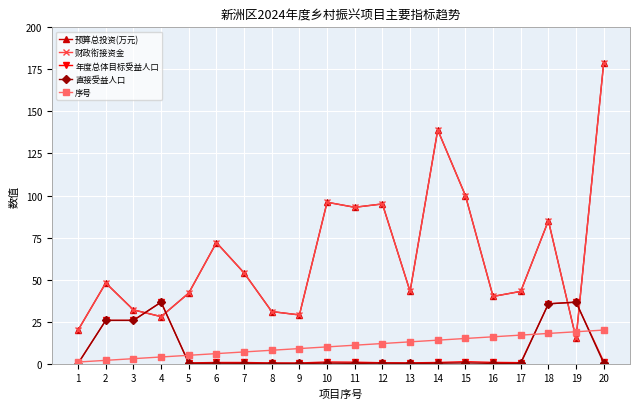

After their last crossing, which series has the higher values: 直接受益人口 or 财政衔接资金?

财政衔接资金